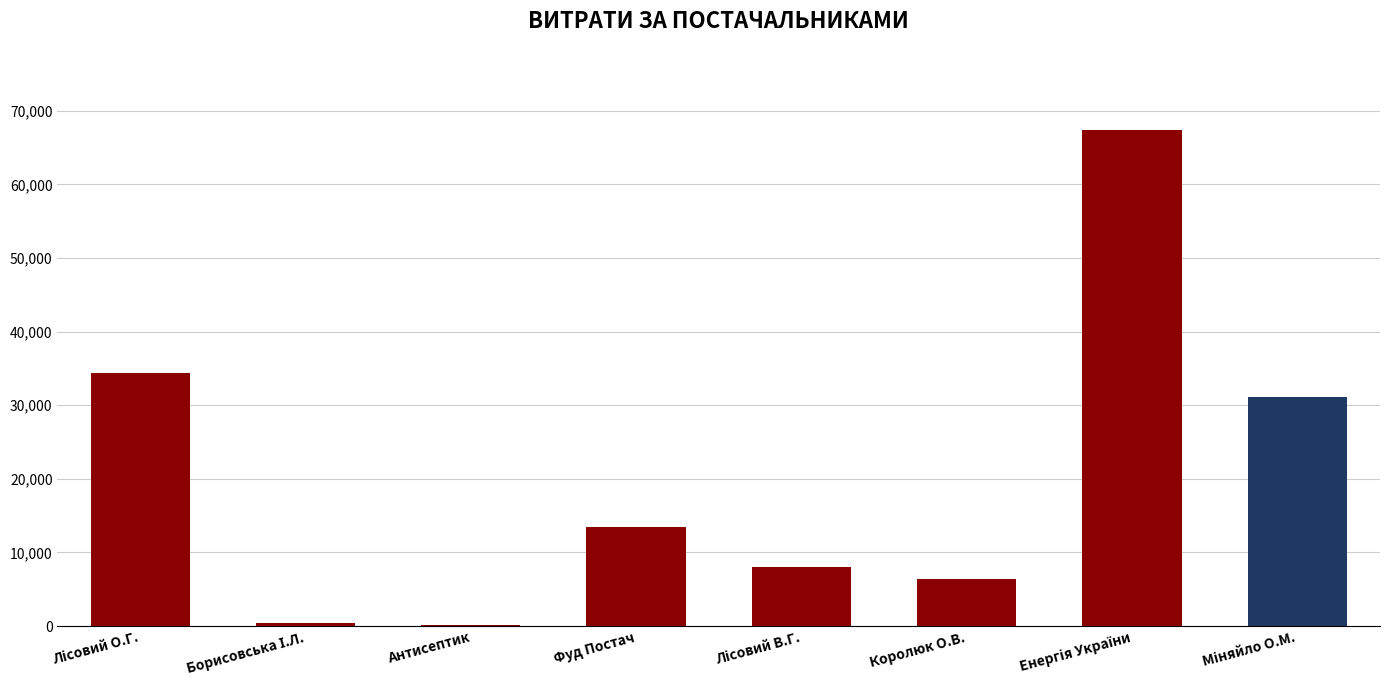

The chart shows a value of 13500.5 at Фуд Постач. True or false?

True